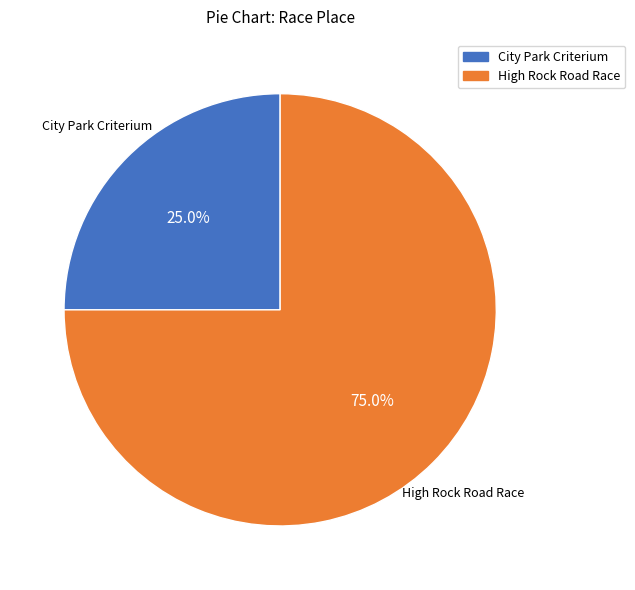

Is there any slice that represents more than half of the pie?

Yes